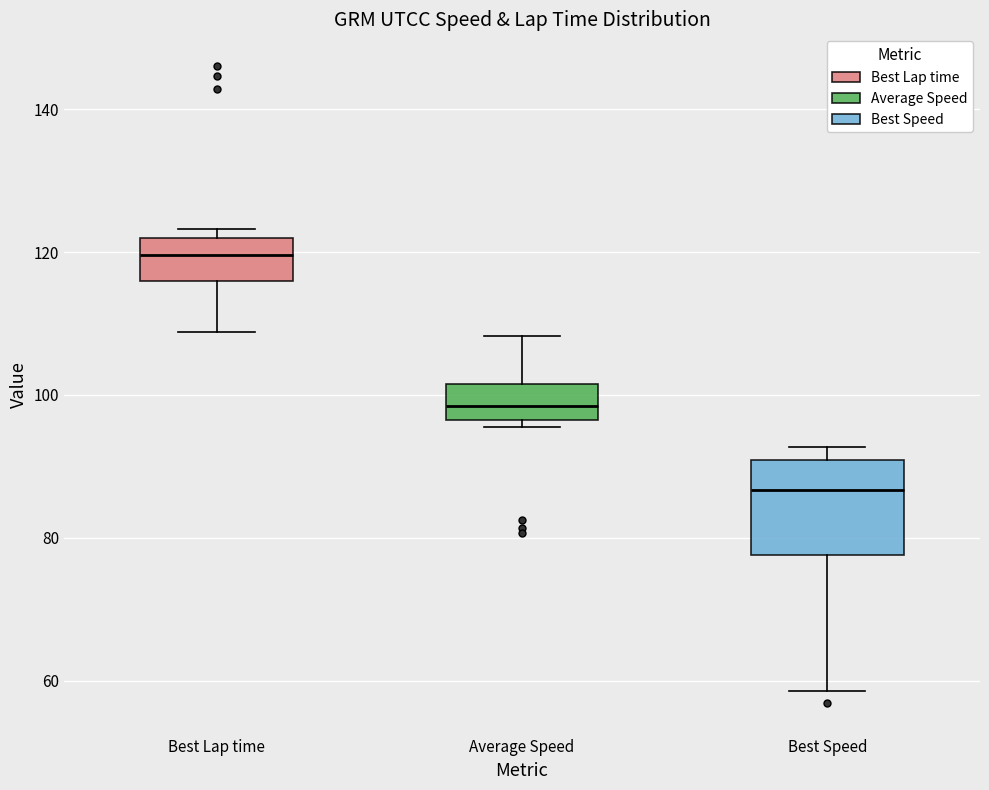

Where does the median line of the box for Average Speed sit on the y-axis? The values are not printed on the chart, so give them approximately, as read against the axis.

98